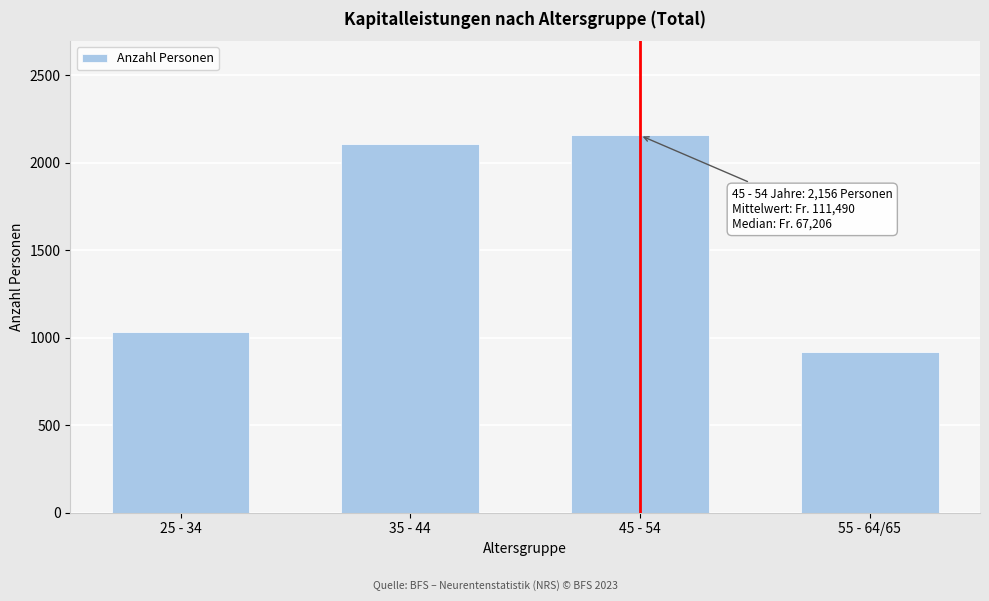

Reading right to left, transcribe all the data shown in this chart.

920	2156	2104	1032